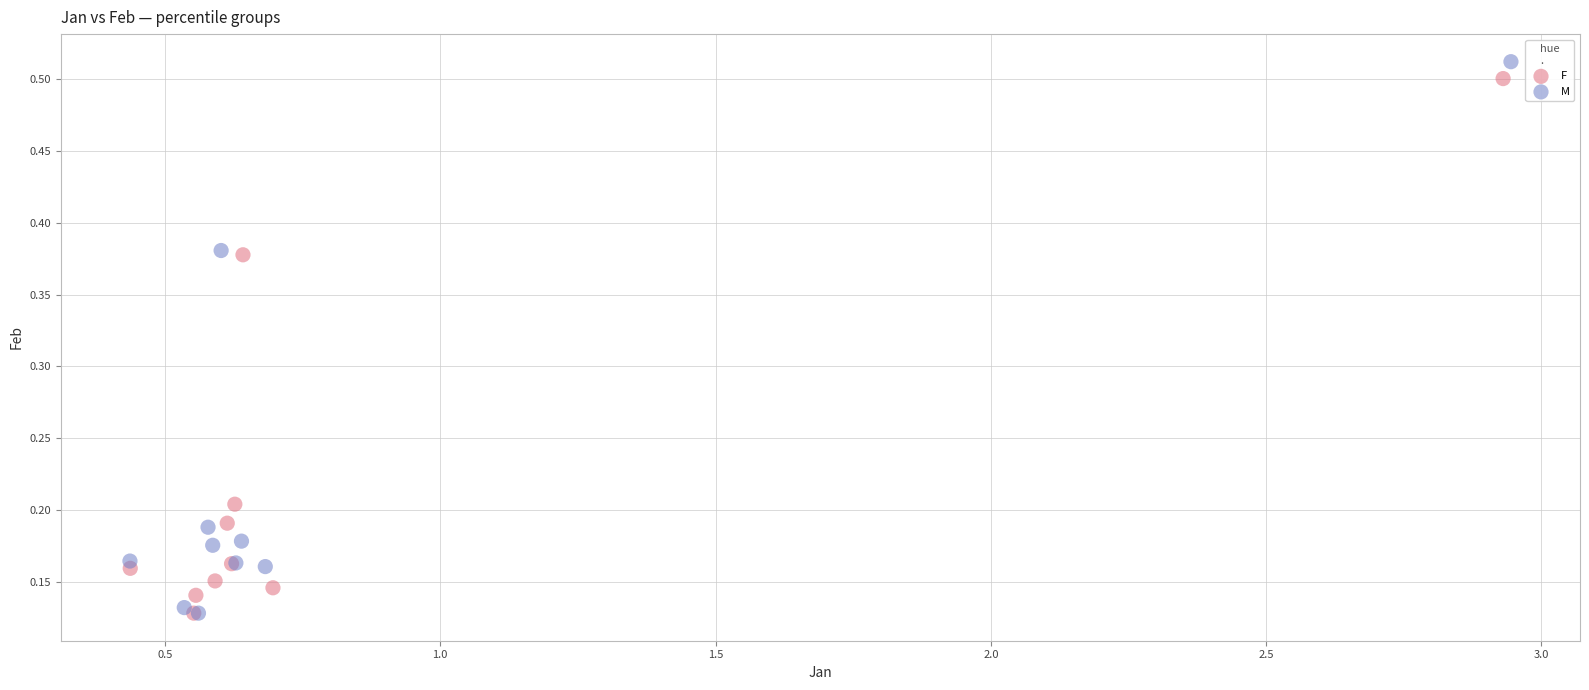

Which series has the widest spread of Y values?

M